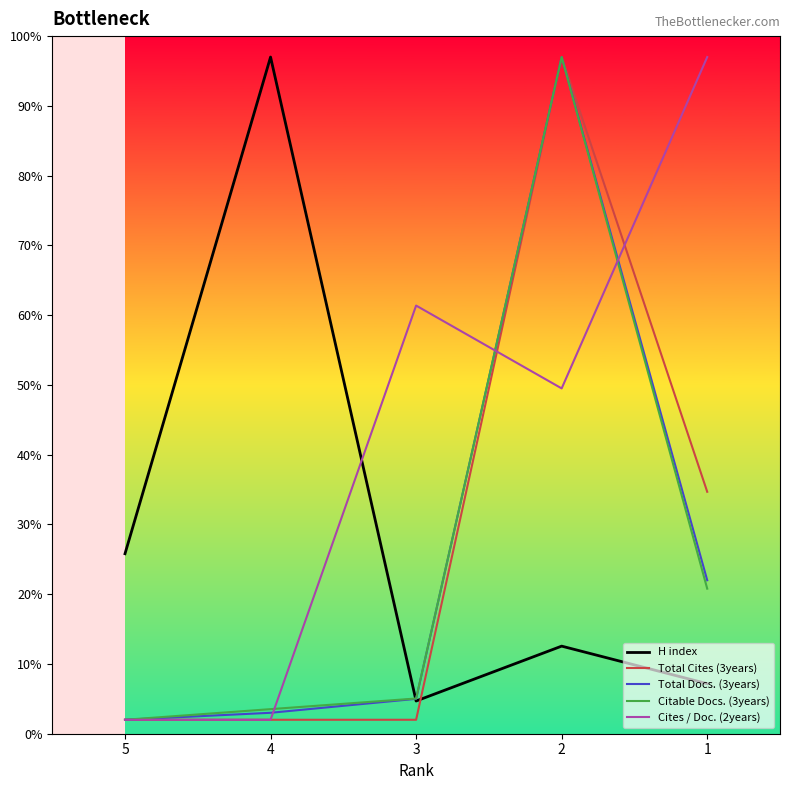

The Citable Docs. (3years) series shows 2.0 at 5. True or false?

True